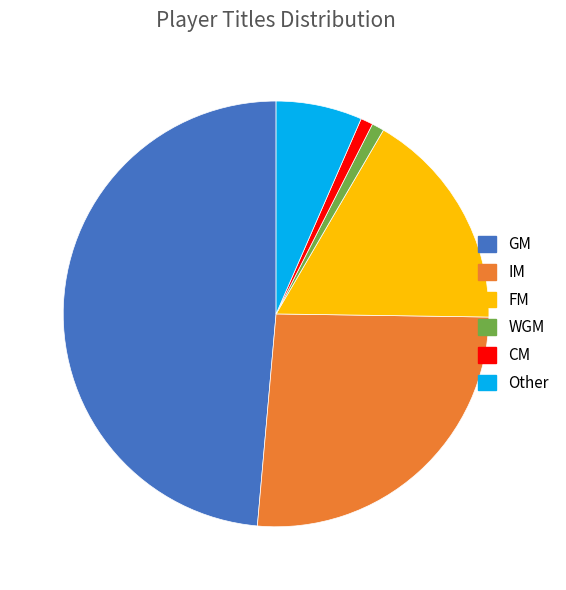

Which slice is the largest?

GM